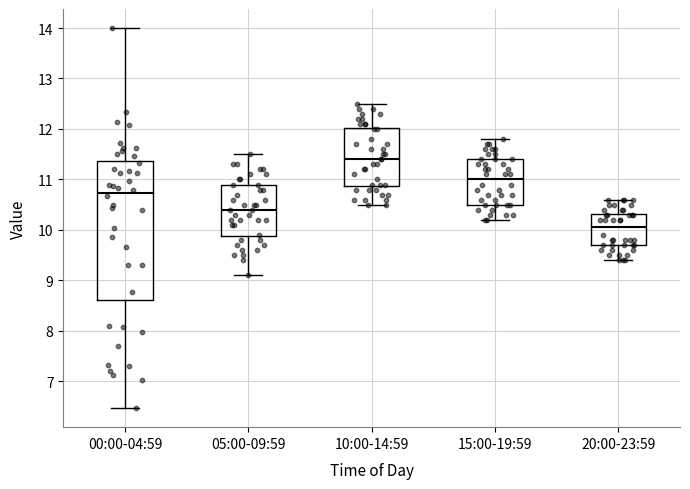

Comparing the boxes themselves (not the whiskers), which one is the tallest?

00:00-04:59